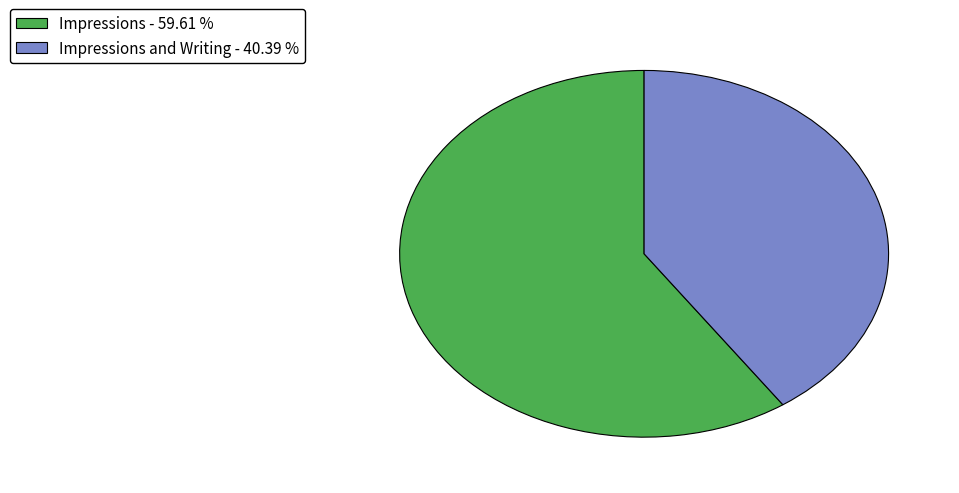

Combined, do Impressions and Writing - 40.39 % and Impressions - 59.61 % account for over 50%?

Yes